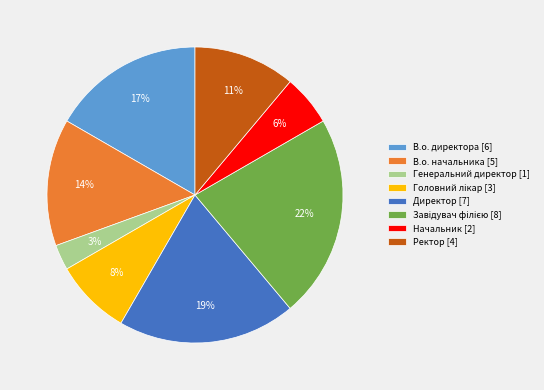

How many slices are in this pie chart?

8